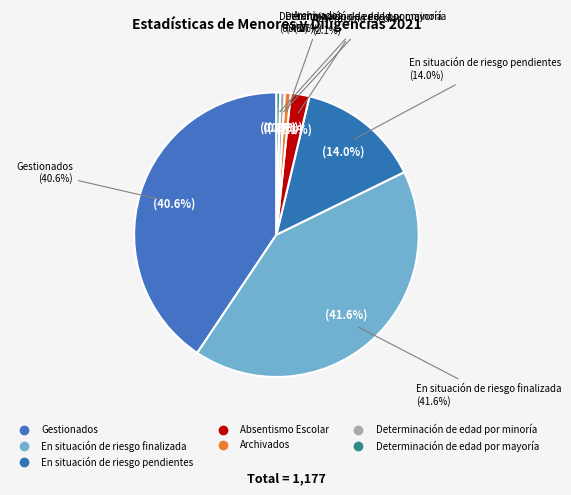

To the nearest percent, what is the difference between the Archivados and En situación de riesgo pendientes slice percentages?

13%